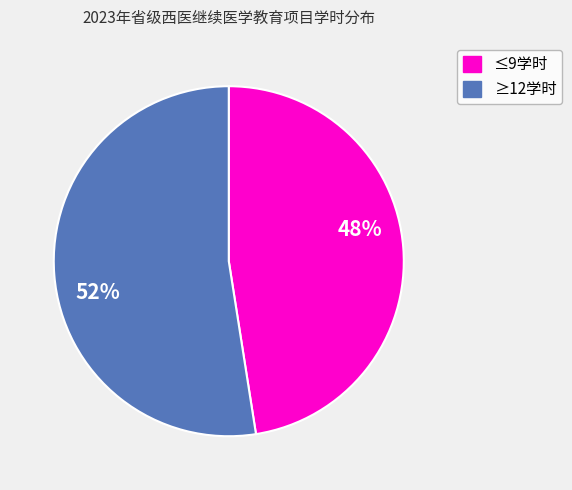

To the nearest percent, what is the average slice percentage?

50%